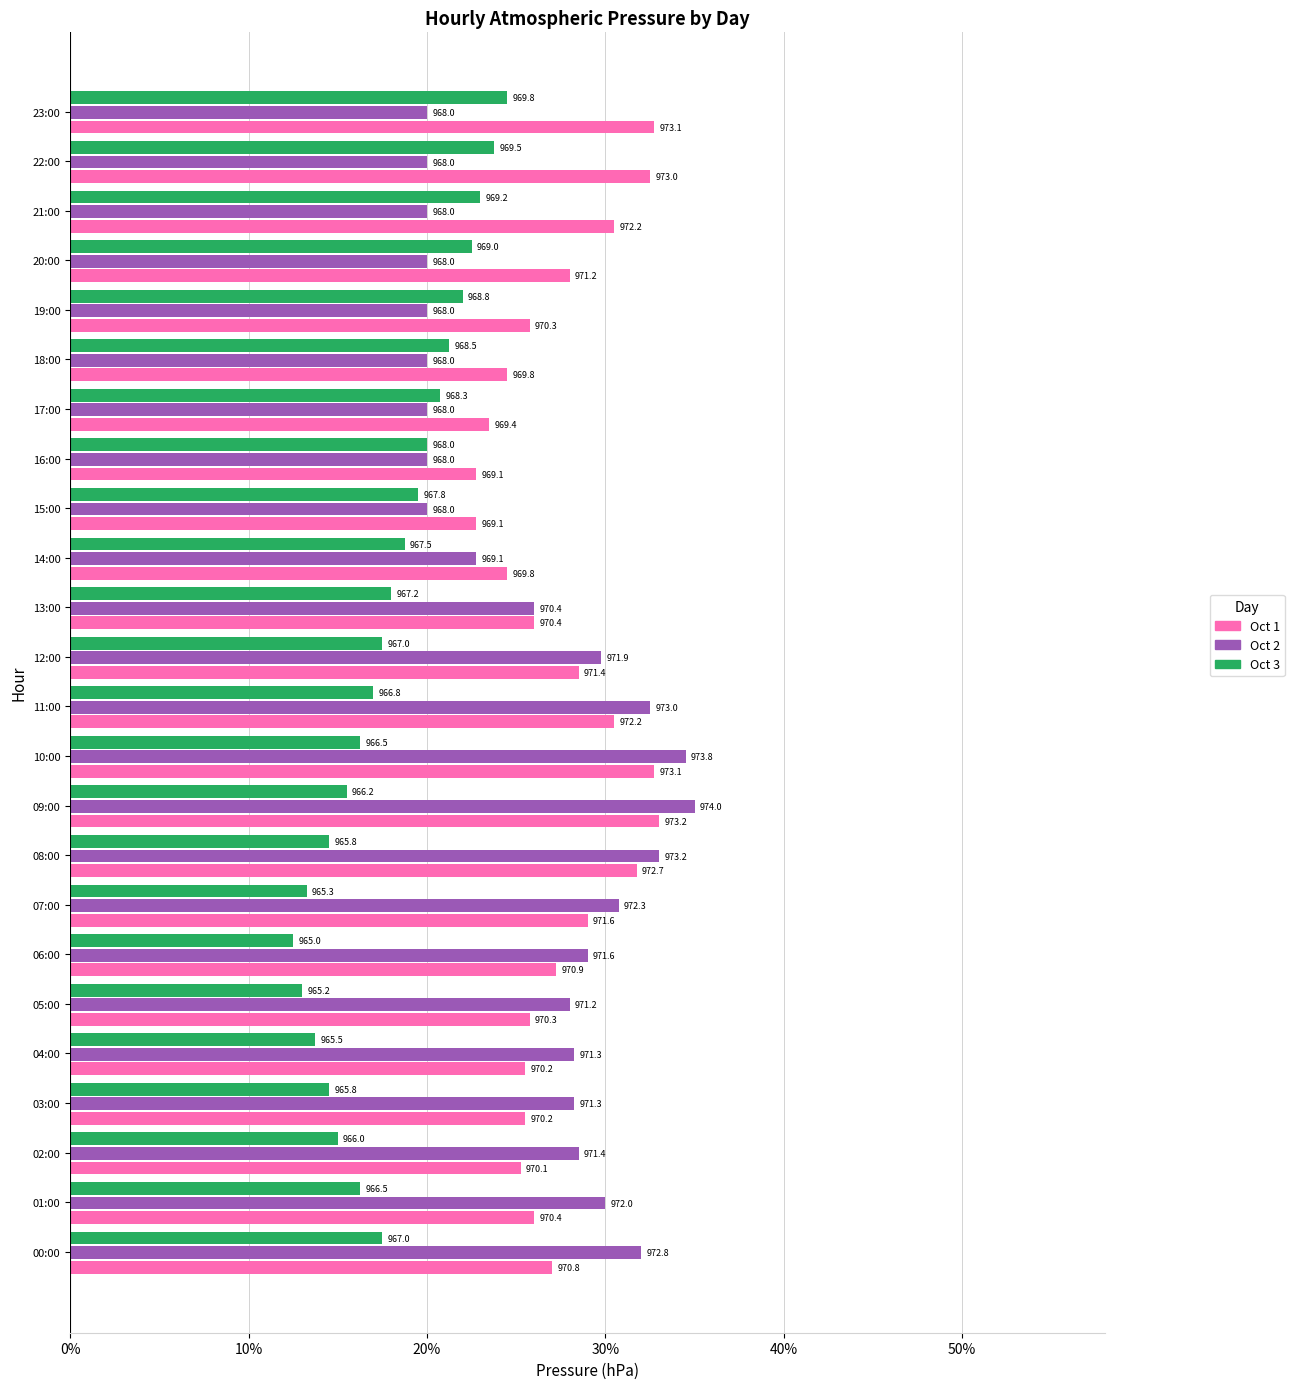

What are all the series names shown in the legend?

Oct 1, Oct 2, Oct 3